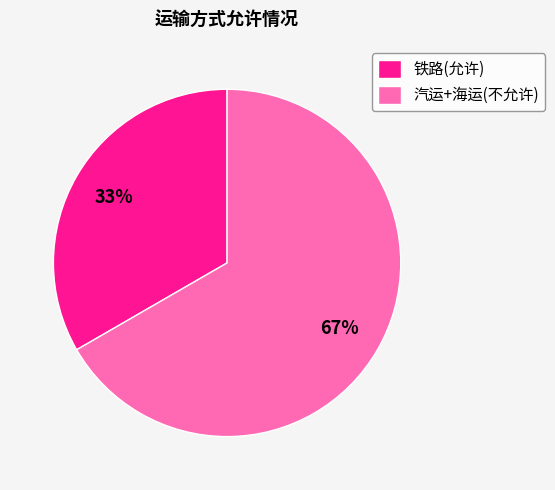

To the nearest percent, what percentage of the pie is 铁路(允许)?

33%